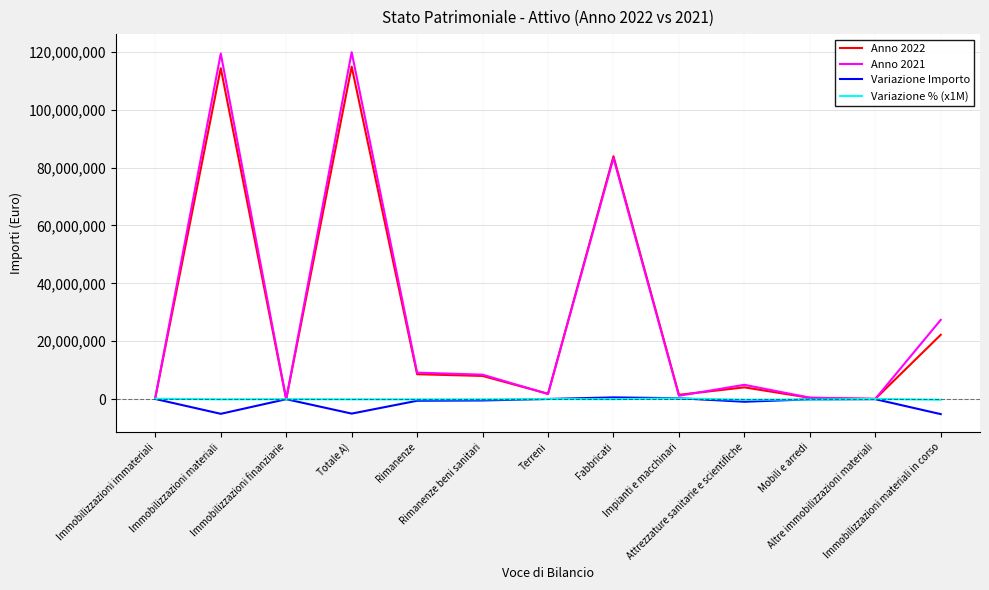

At which label does Variazione % (x1M) first exceed -42000?

Immobilizzazioni immateriali